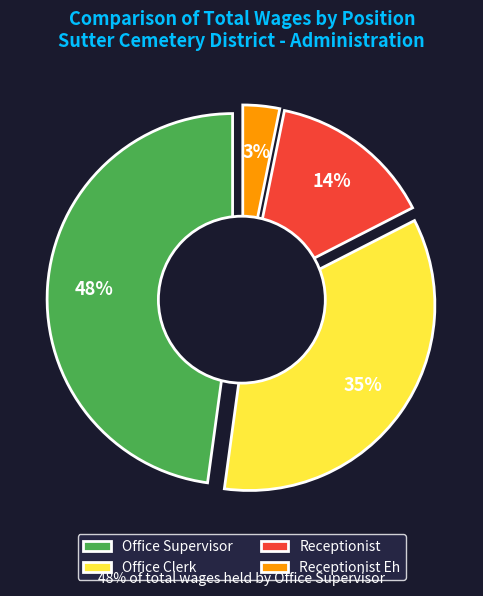

To the nearest percent, what is the difference between the Office Supervisor and Receptionist Eh slice percentages?

45%